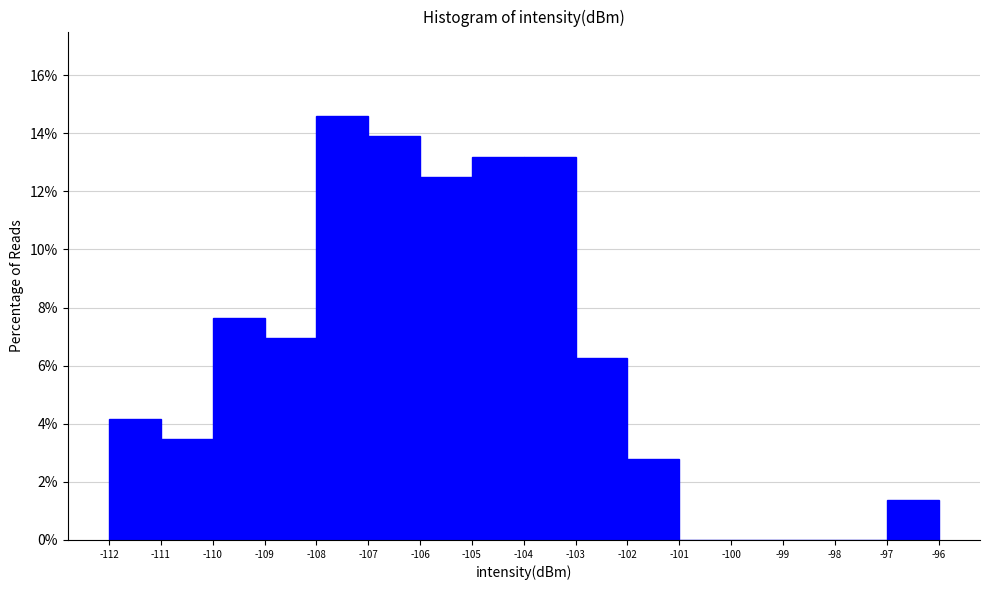

How tall is the bar that spans -111 to -110 on the x-axis? The values are not printed on the chart, so give them approximately, as read against the axis.

3.4